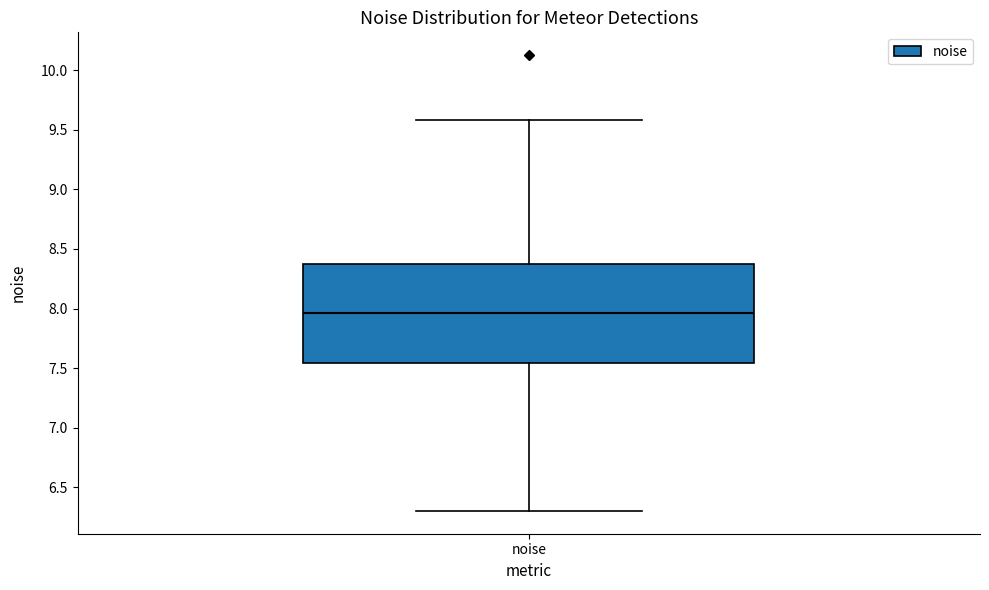

Read this box plot against the y-axis: the position of the median line, the range covered by the box, and the ends of both whiskers. The values are not printed on the chart, so give them approximately, as read against the axis.

median 7.95, box 7.55 to 8.40, whiskers 6.30 to 9.60